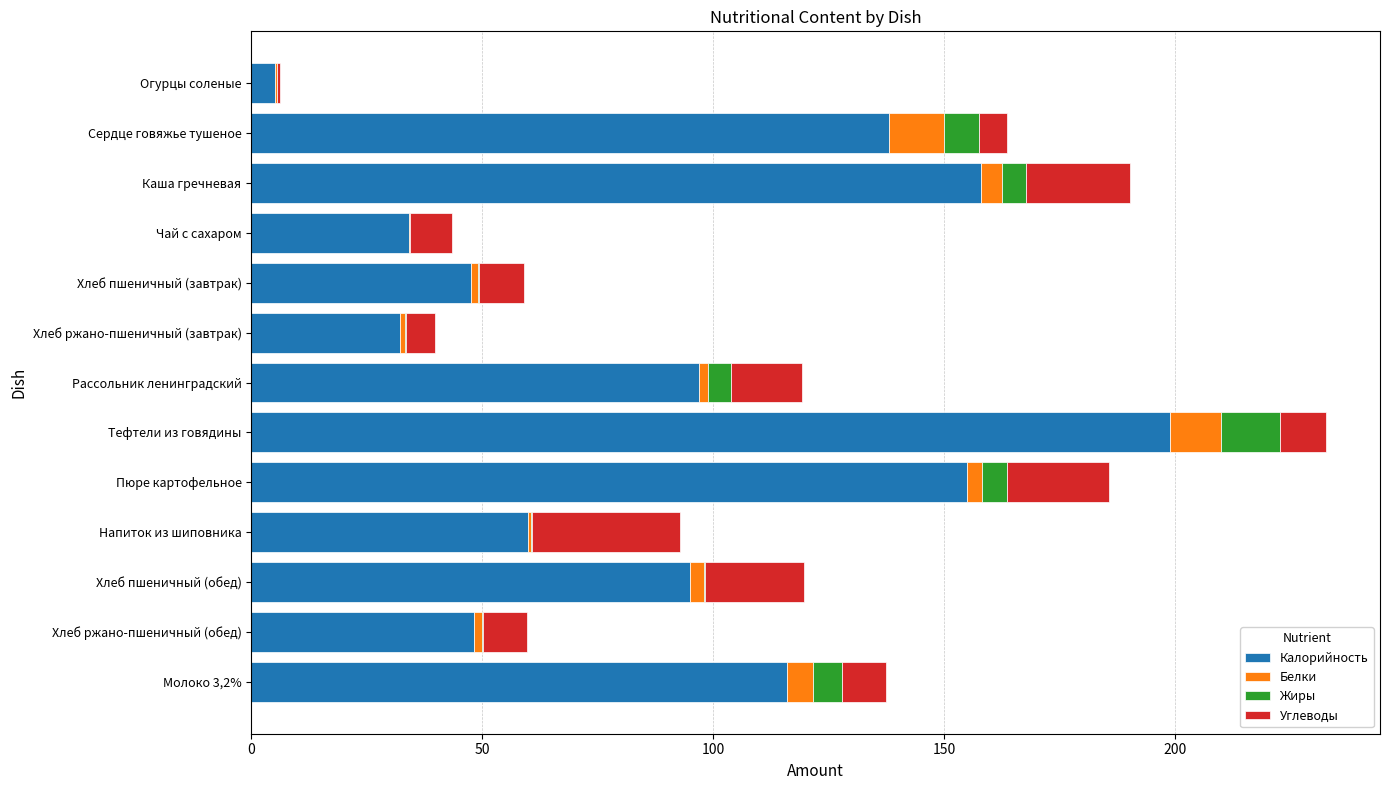

The Калорийность series shows 97.0 at Рассольник ленинградский. True or false?

True